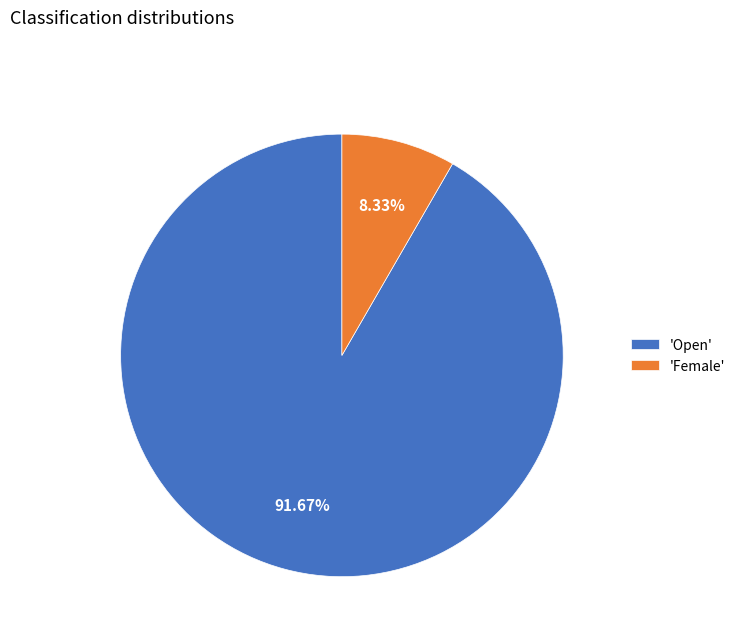

Rank the categories by value from lowest to highest.

'Female', 'Open'